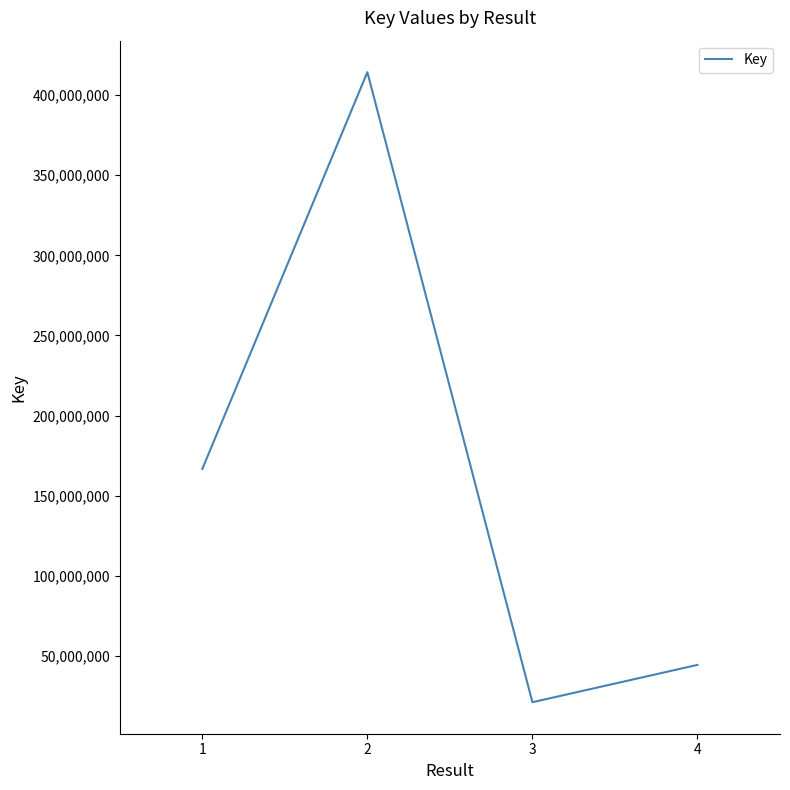

What is the sum of all values?

646541536